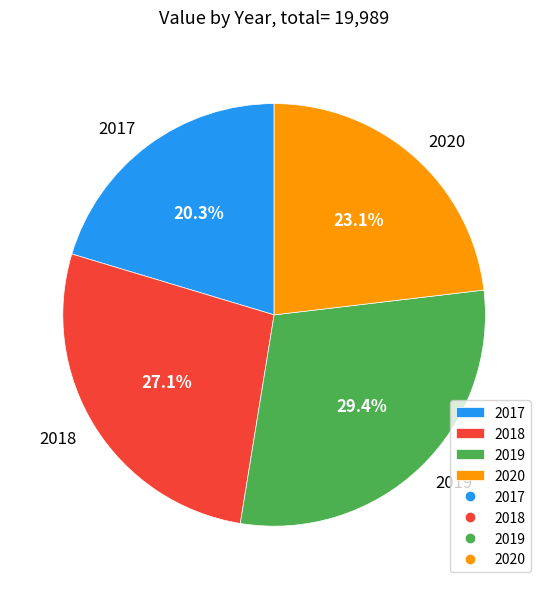

Which category has the biggest portion of the pie?

2019